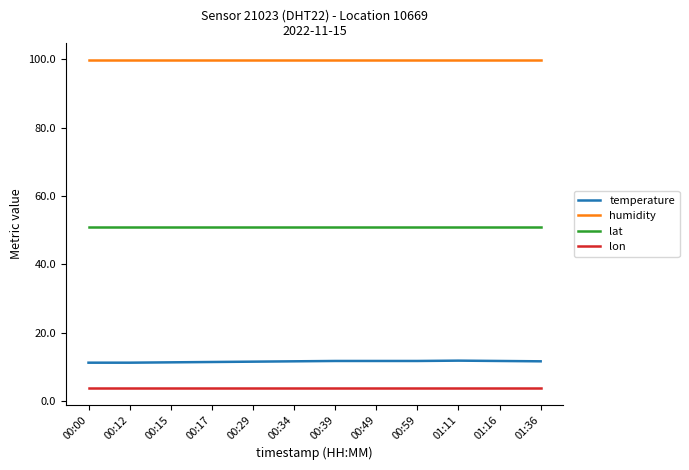

What is the spread (max minus min) of values at 01:11?

96.2